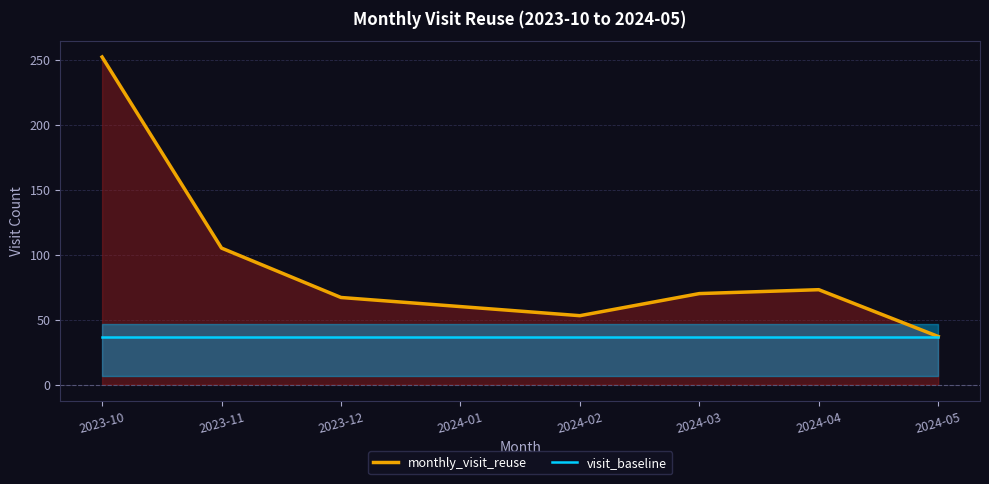

At which category is the sum across all series the highest?

2023-10